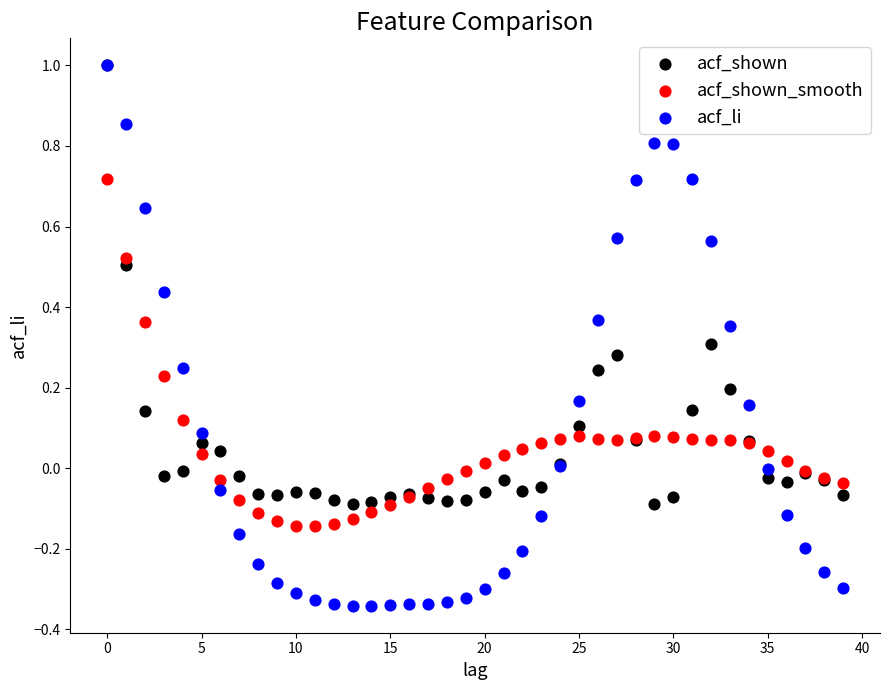

Which series contains the lowest Y value?

acf_li